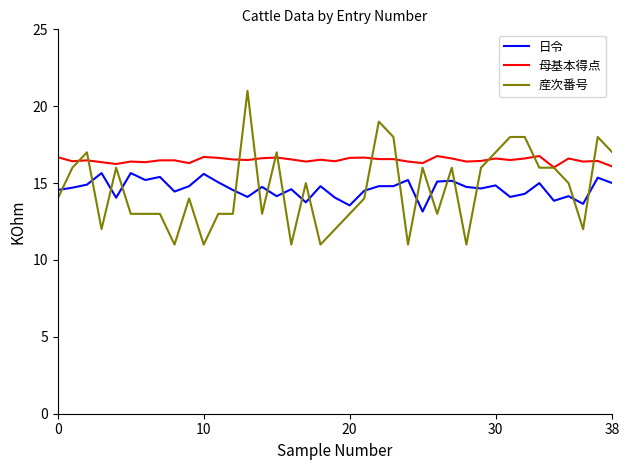

Rank the series by their maximum value, from lowest to highest.

日令, 母基本得点, 産次番号